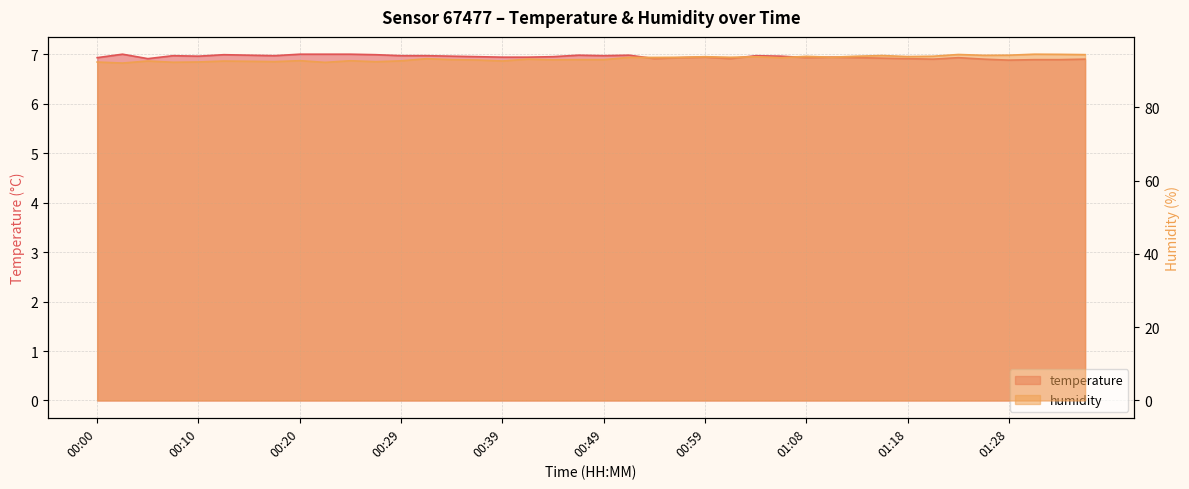

Rank the series by their average value, from highest to lowest.

humidity, temperature